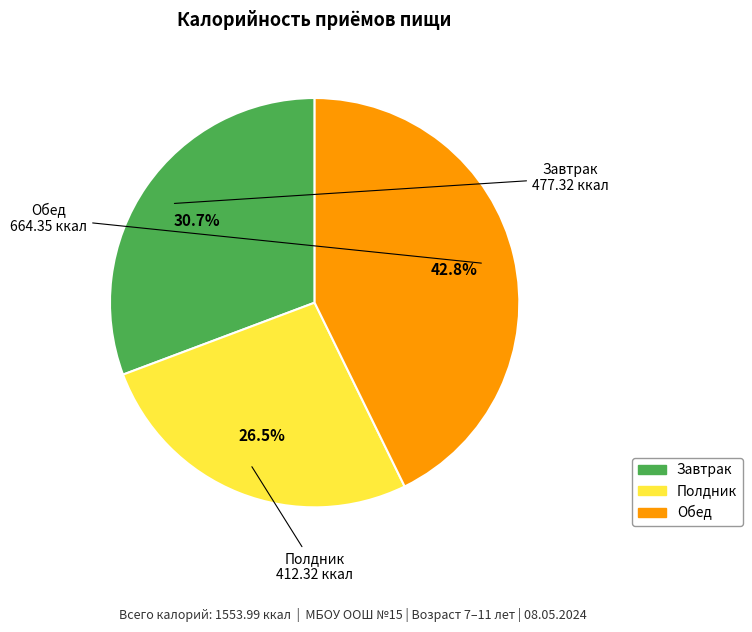

What is the smallest slice in the pie chart?

Полдник